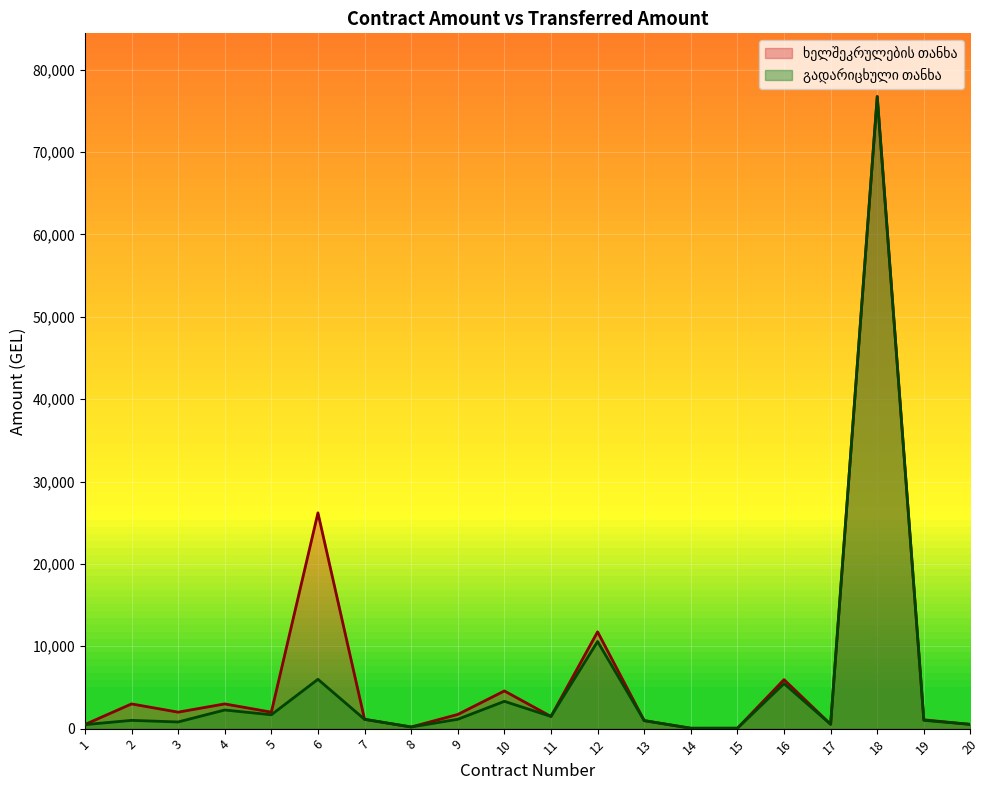

At which label is ხელშეკრულების თანხა closest to 38397?

6